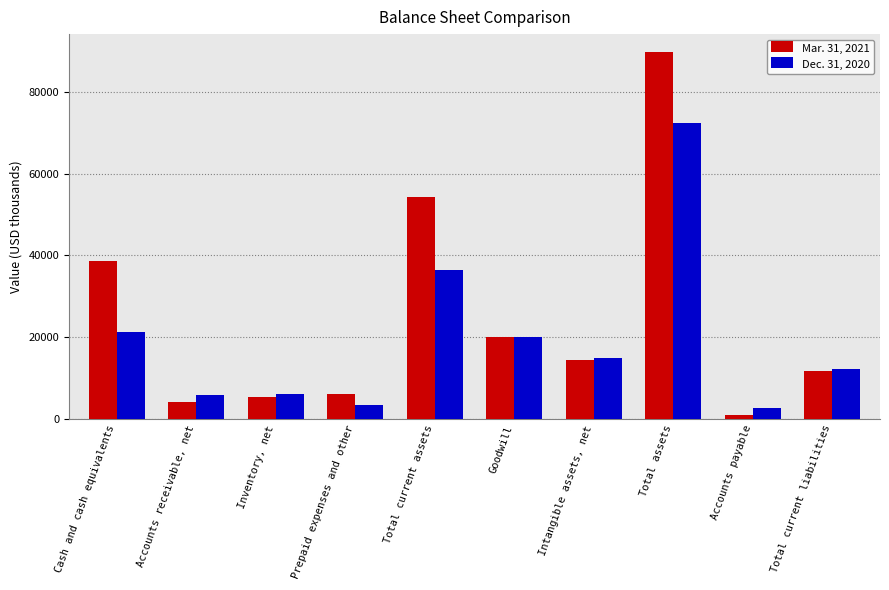

What position from the right is Total assets?

3